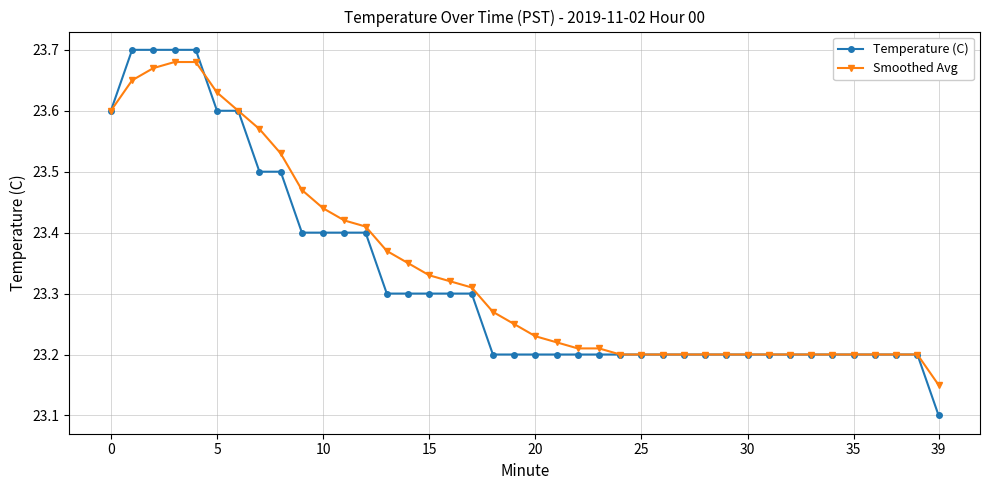

Count the number of categories in the chart.

40